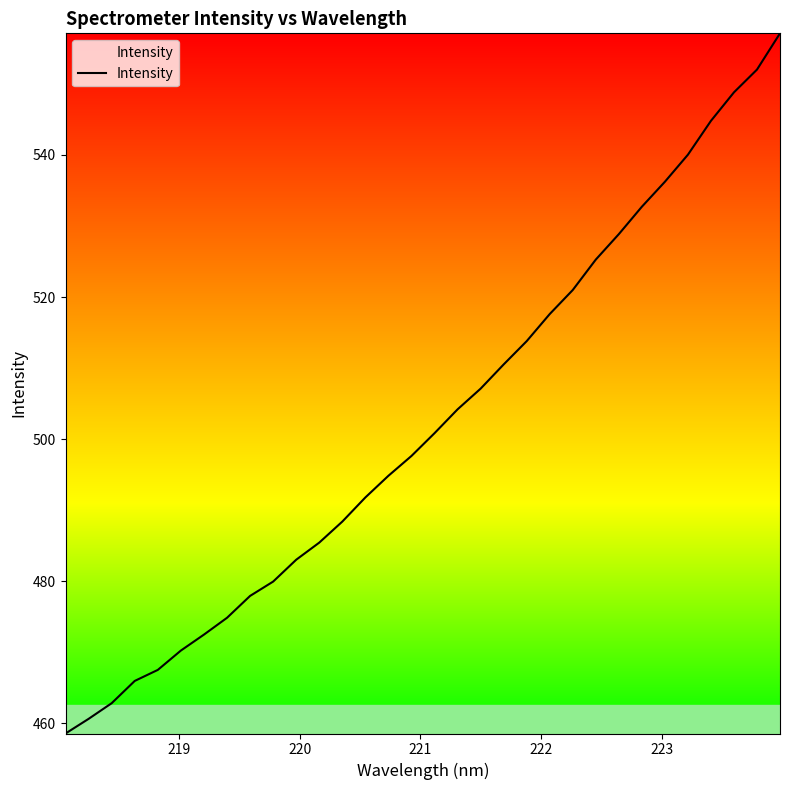

What is the smallest value displayed?

458.5